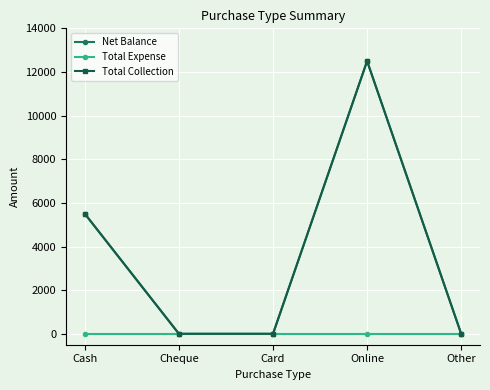

Does the chart have visible grid lines?

Yes